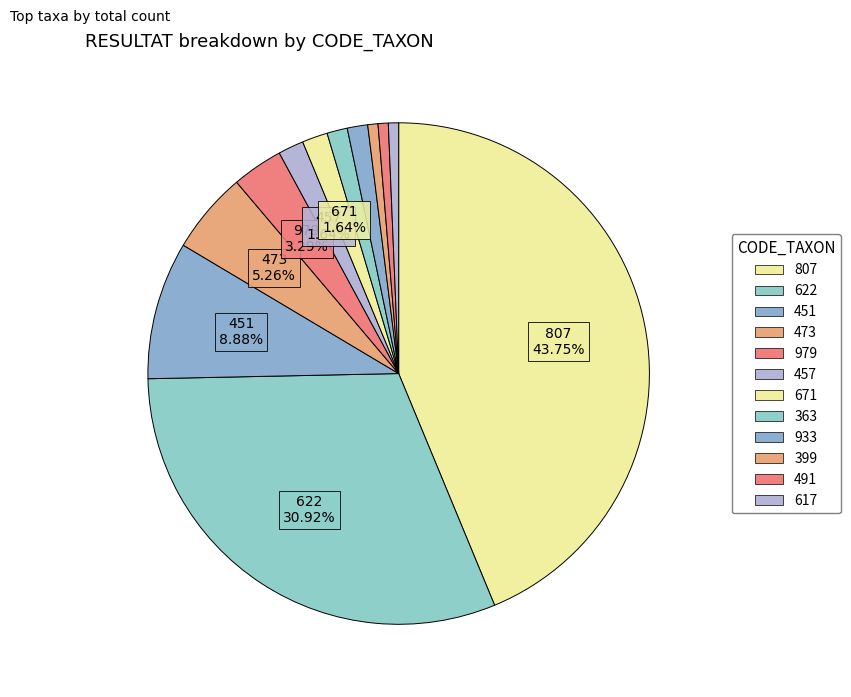

How many segments does this pie chart have?

12